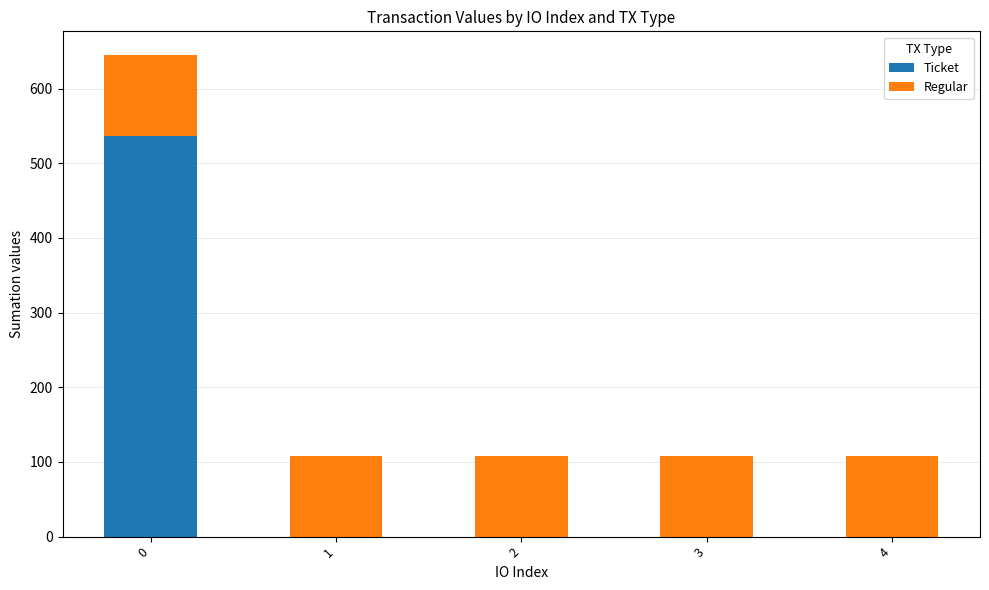

The Ticket series shows 537.2 at 0. True or false?

True